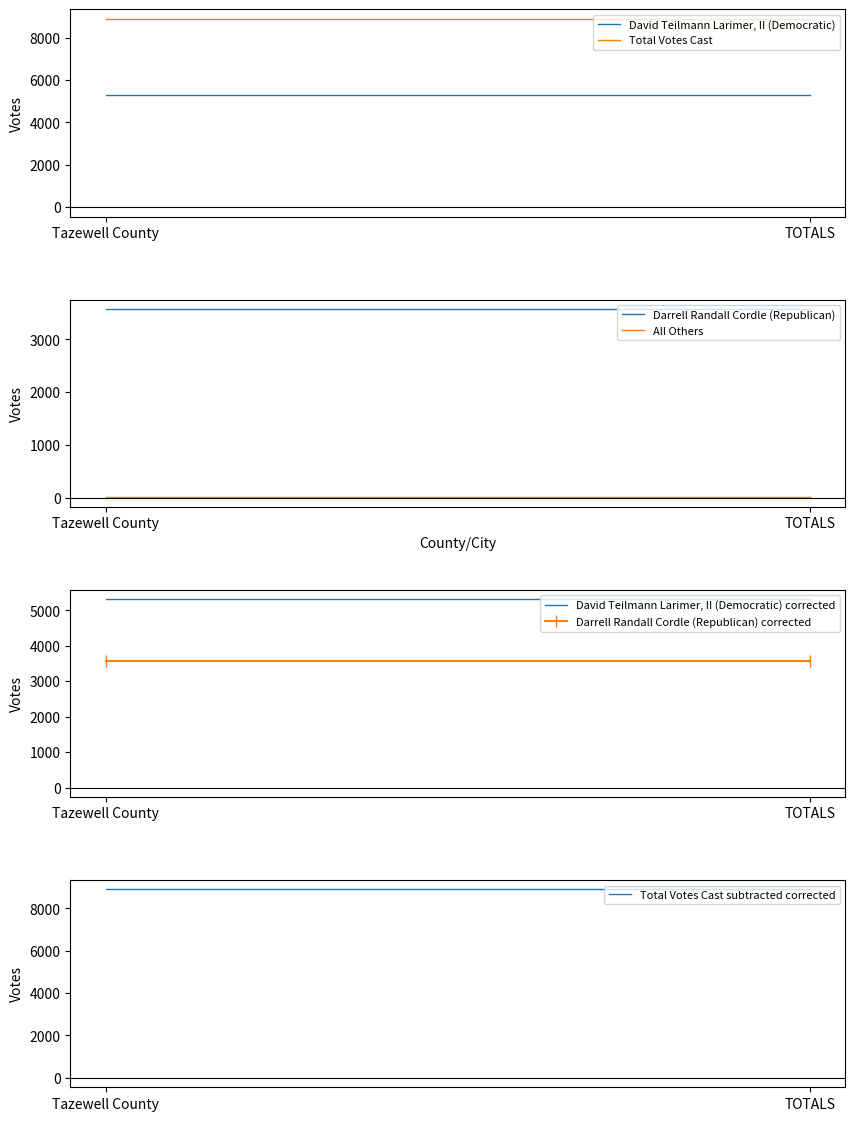

What is the sum of all Darrell Randall Cordle (Republican) values?

7152